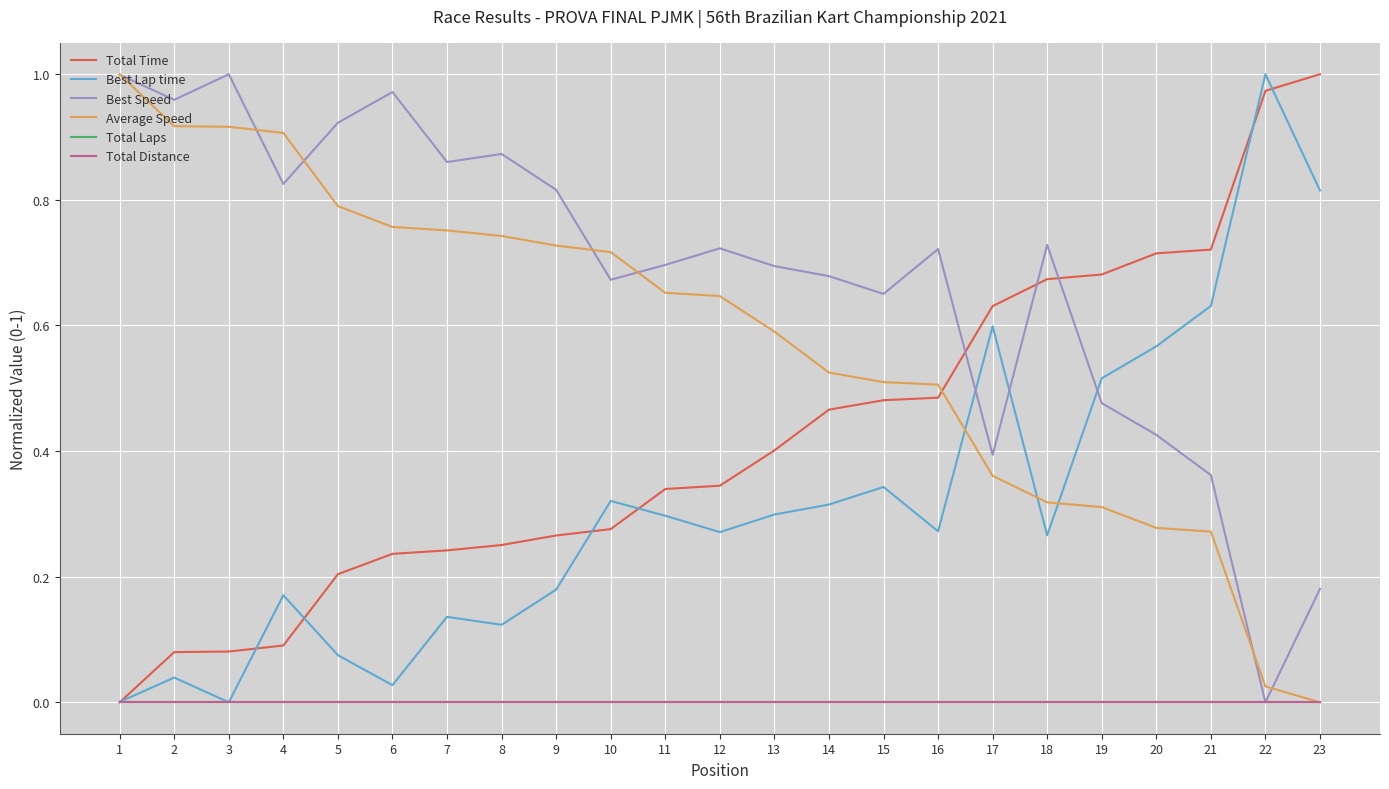

Is this an area chart (filled region under the line)?

No